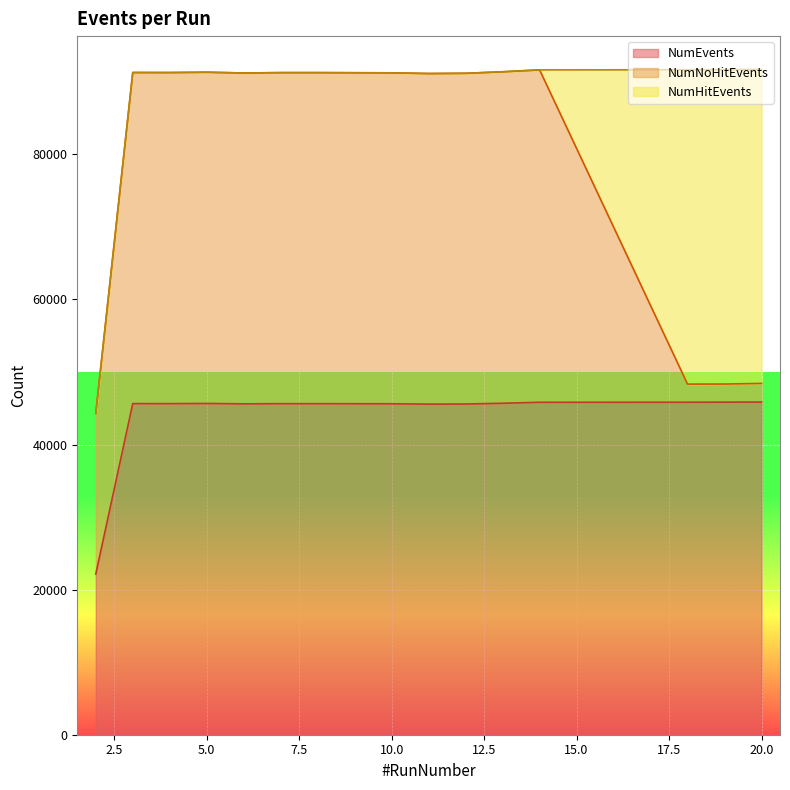

Where does the NumHitEvents series first go above 1?

2